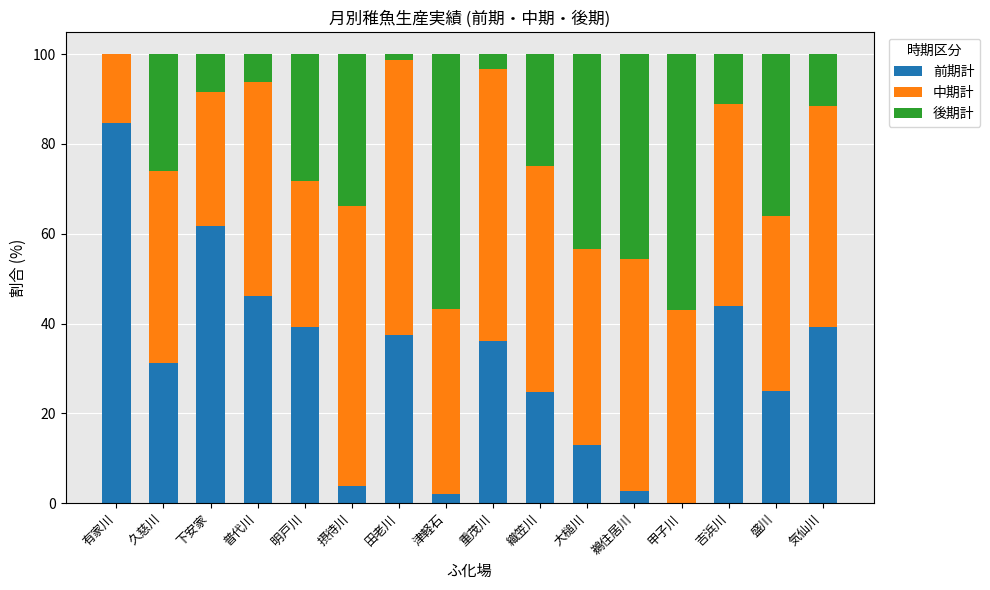

Count the number of categories in the chart.

16